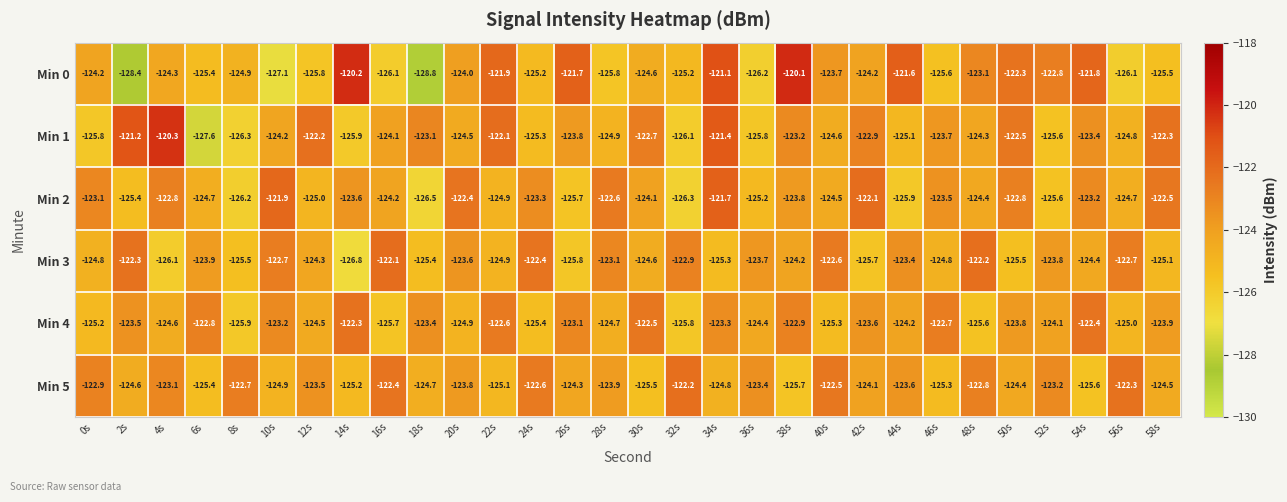

How many distinct data groups are displayed?

6